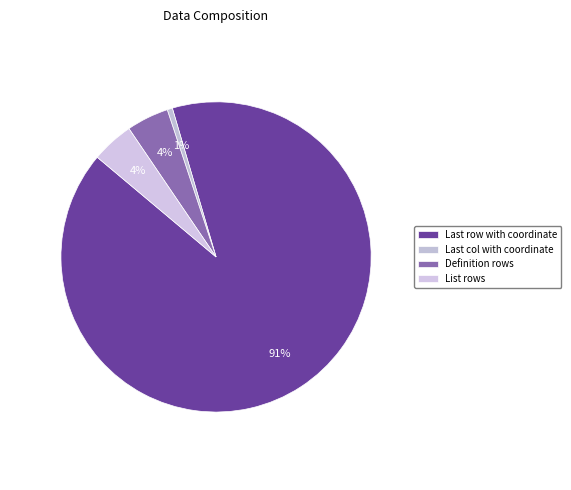

To the nearest percent, what percentage of the pie is Definition rows?

4%